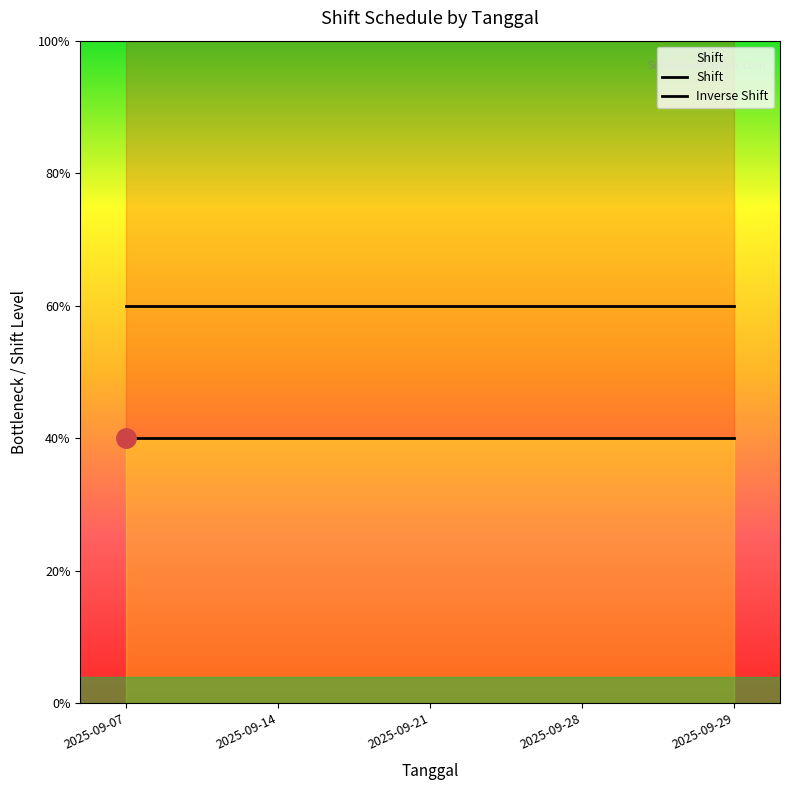

What is the highest value of the Shift series?

2